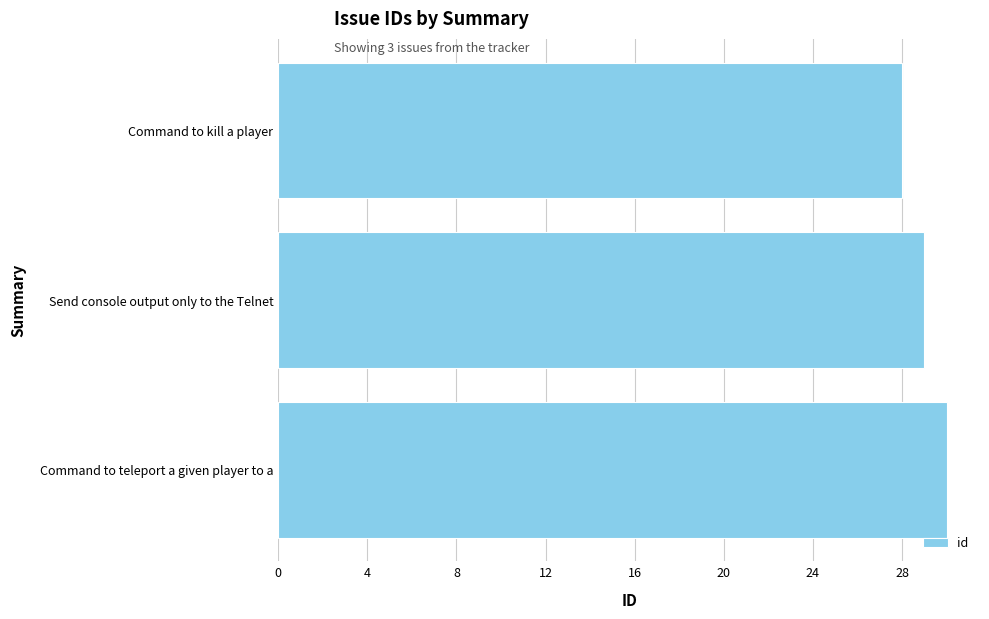

Reading top to bottom, transcribe all the data shown in this chart.

Command to kill a player=28	Send console output only to the Telnet=29	Command to teleport a given player to a=30